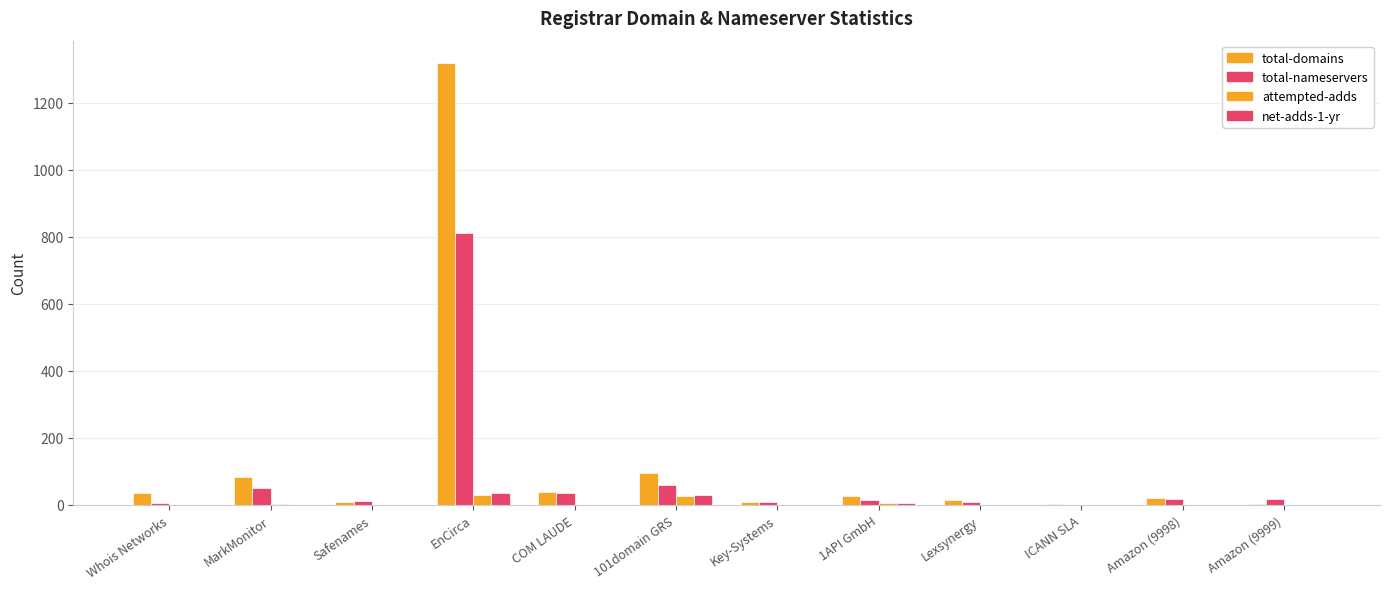

What is the total value across all series at Key-Systems?

16